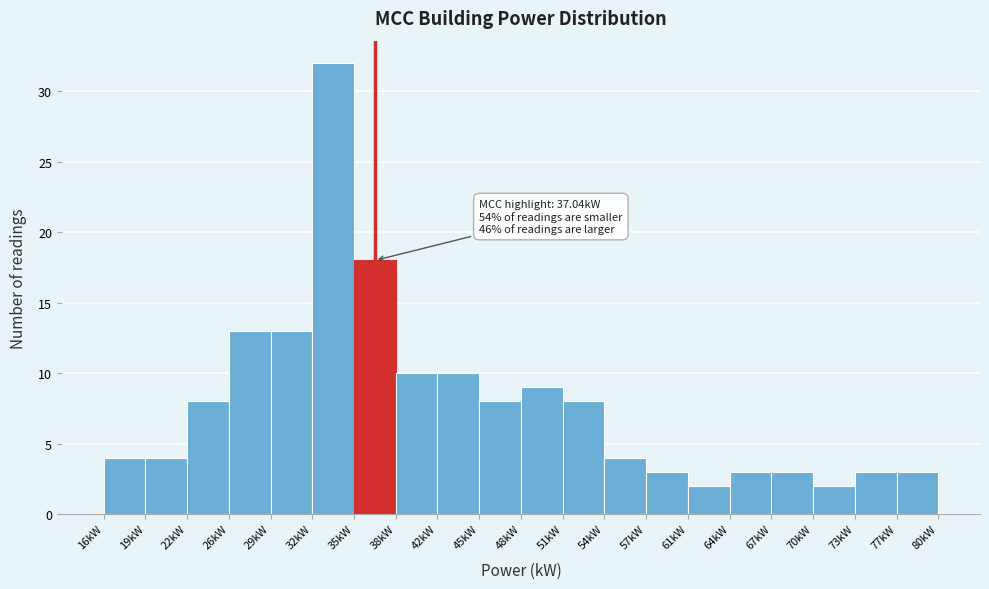

Which range on the x-axis has the tallest bar?

32.0 to 35.0